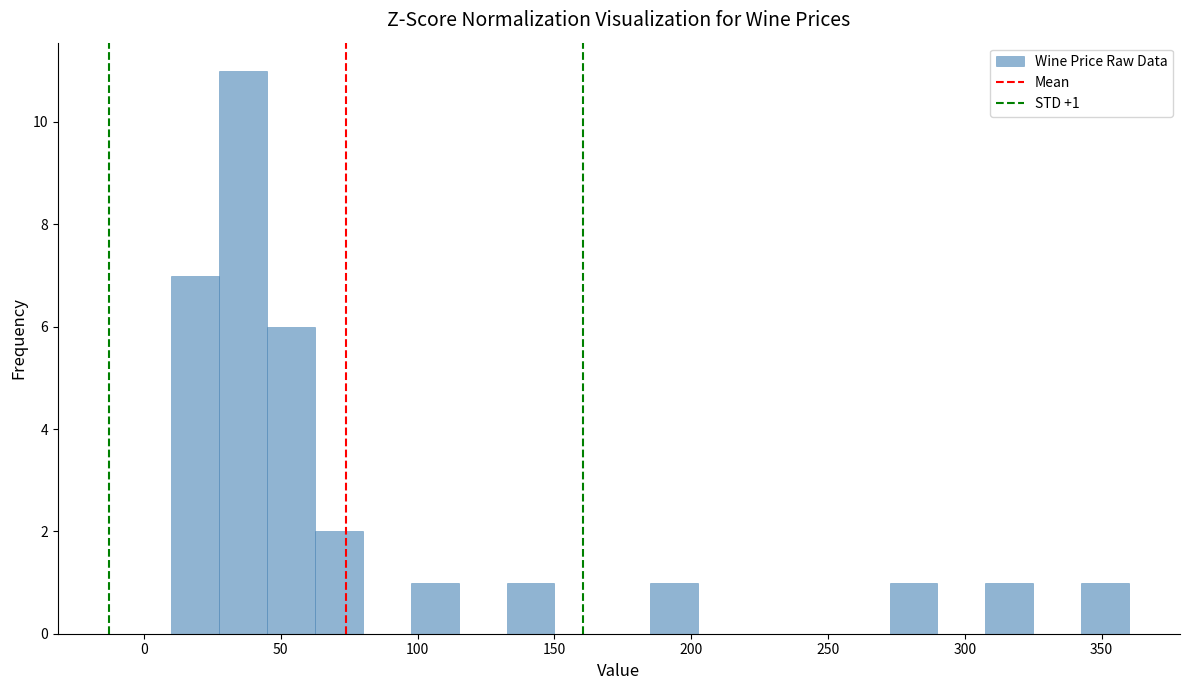

Around what value on the x-axis is the tallest bar? Give the approximate position of its centre, as read against the axis.

35